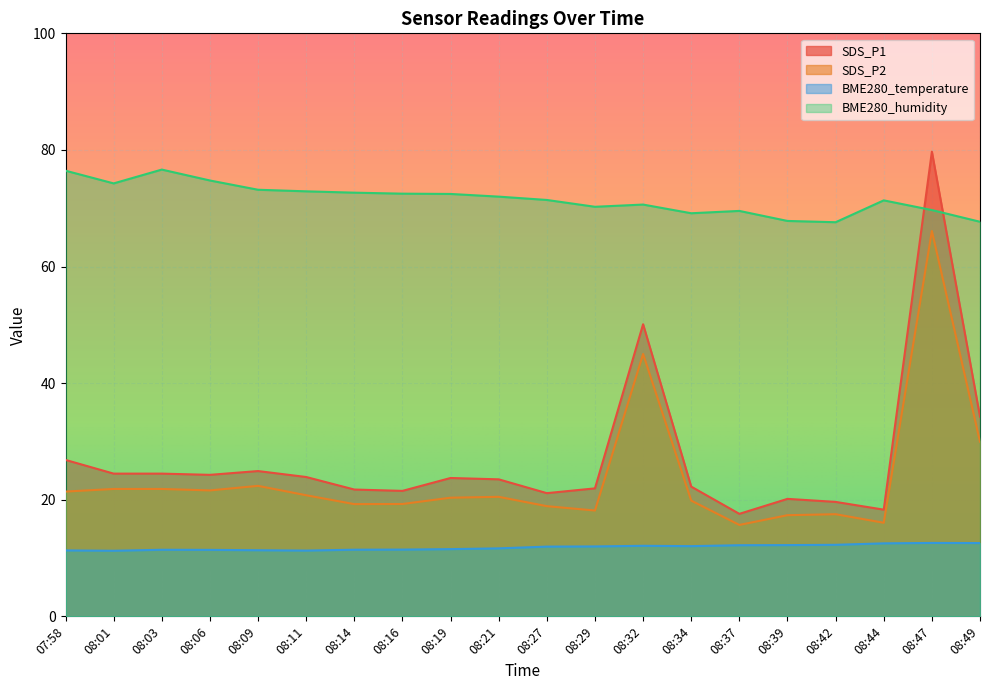

What is the smallest value displayed?

11.2